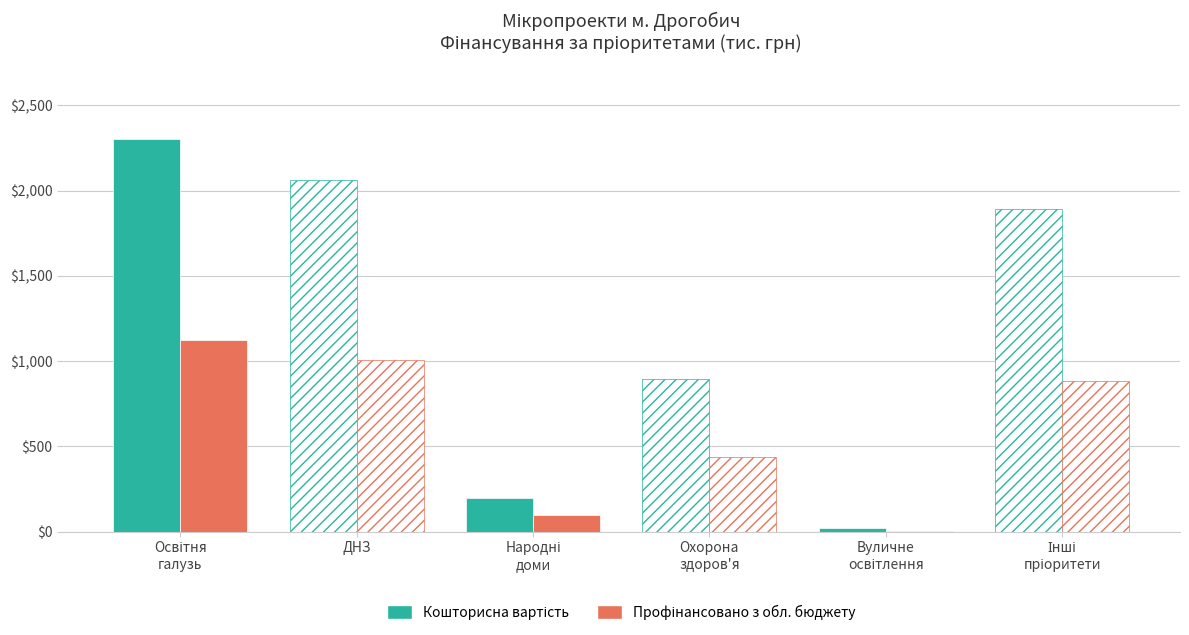

What is the sum of the Кошторисна вартість values at Інші
пріоритети and Народні
доми?

2091.1